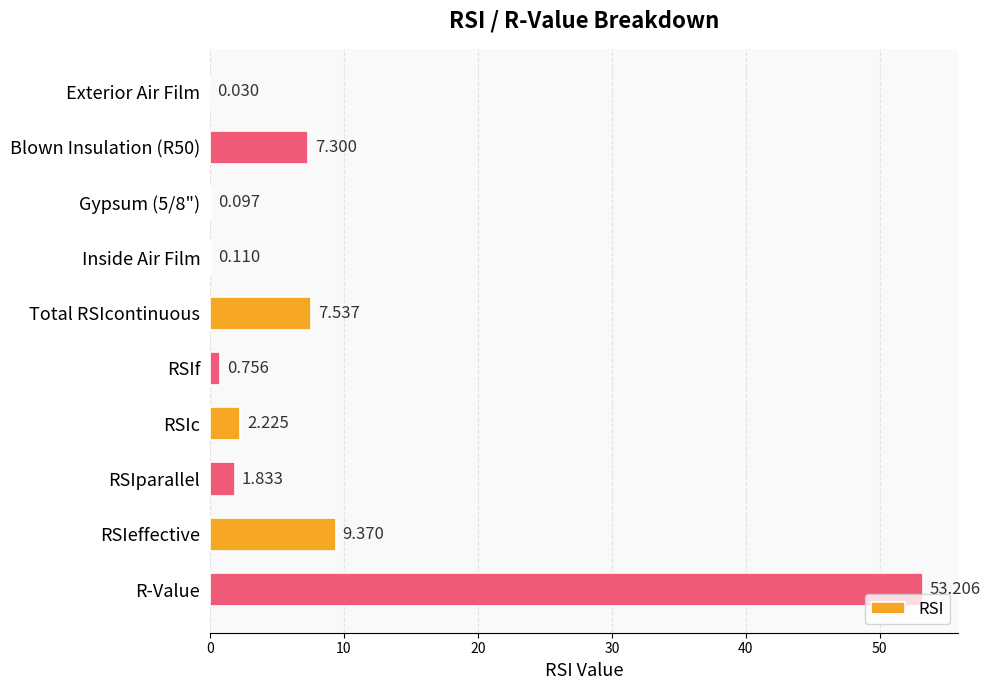

Which category has the highest value across all series?

R-Value